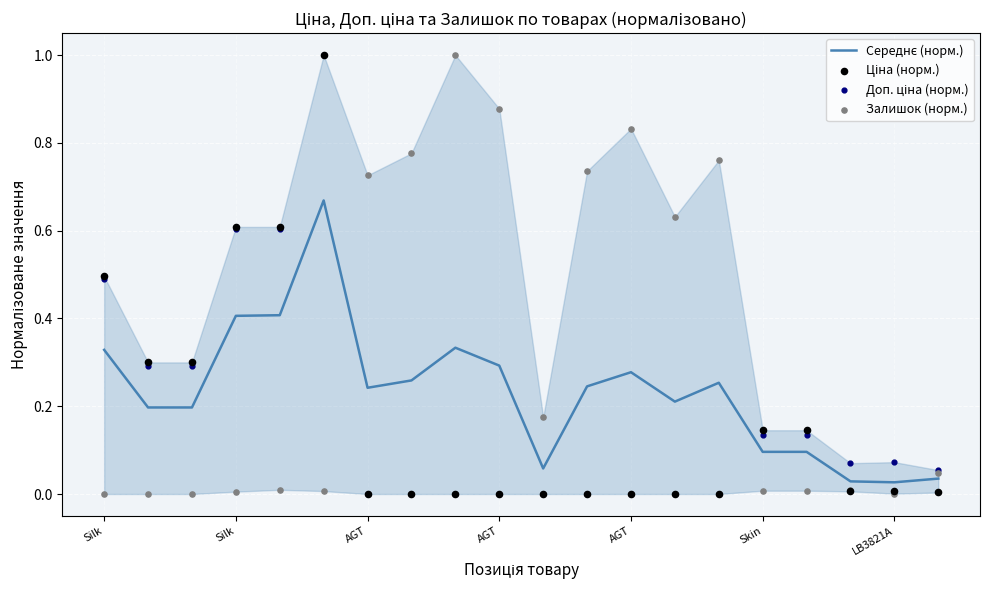

Which series has the widest spread of Y values?

Ціна (норм.)